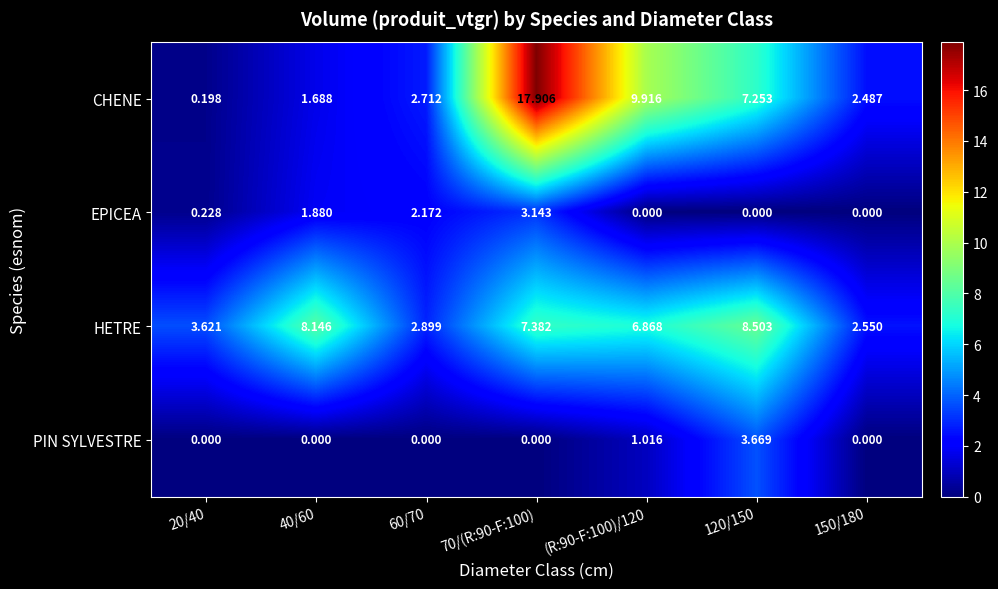

Between 70/(R:90-F:100) and 150/180, which series saw the biggest shift?

CHENE